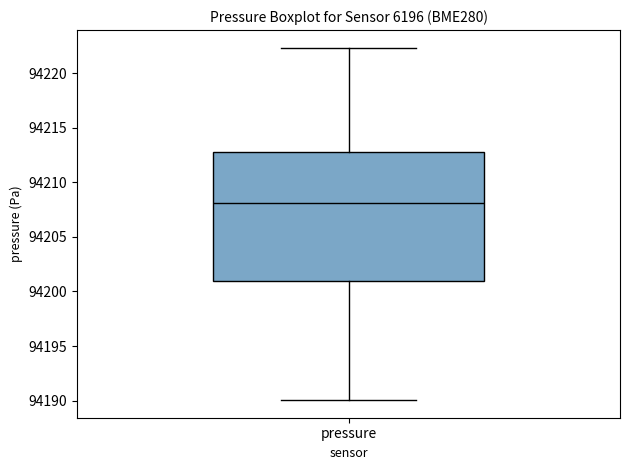

Read this box plot against the y-axis: the position of the median line, the range covered by the box, and the ends of both whiskers. The values are not printed on the chart, so give them approximately, as read against the axis.

median 94208.0, box 94201.0 to 94213.0, whiskers 94190.0 to 94222.5